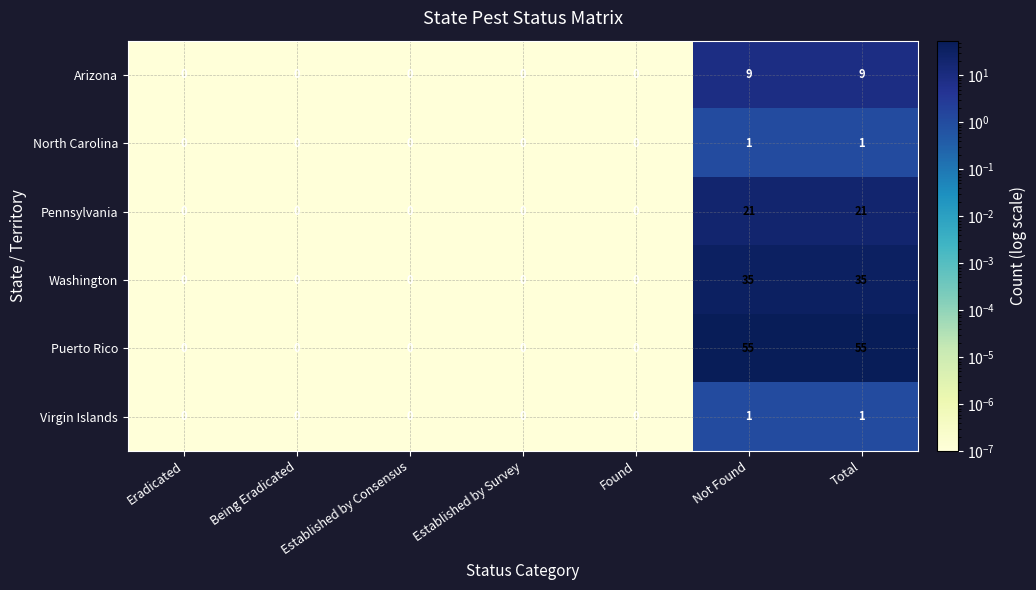

Which series has the largest total across all categories?

Puerto Rico